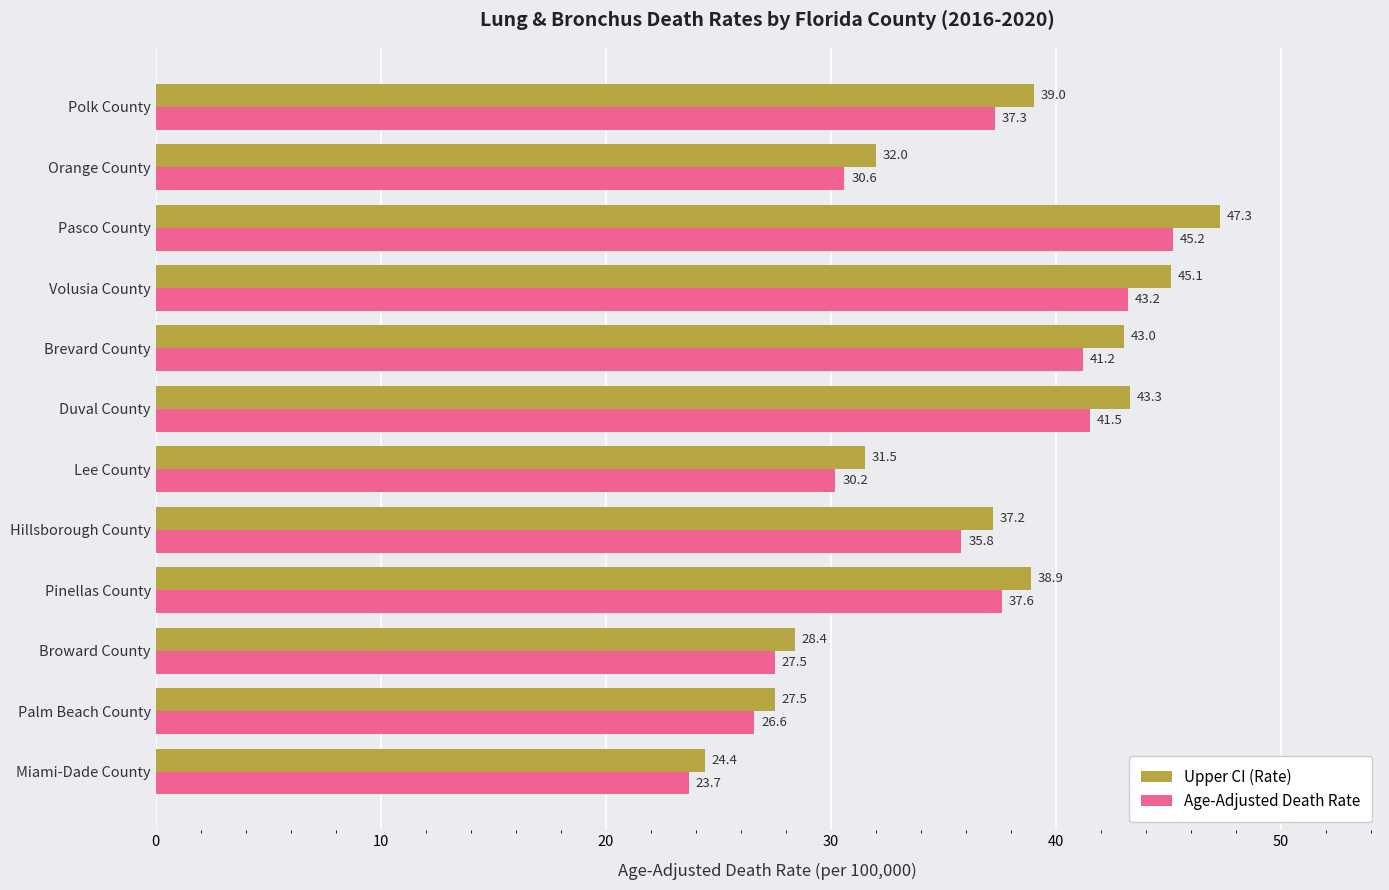

List the series in order of their peak value, lowest first.

Age-Adjusted Death Rate, Upper CI (Rate)